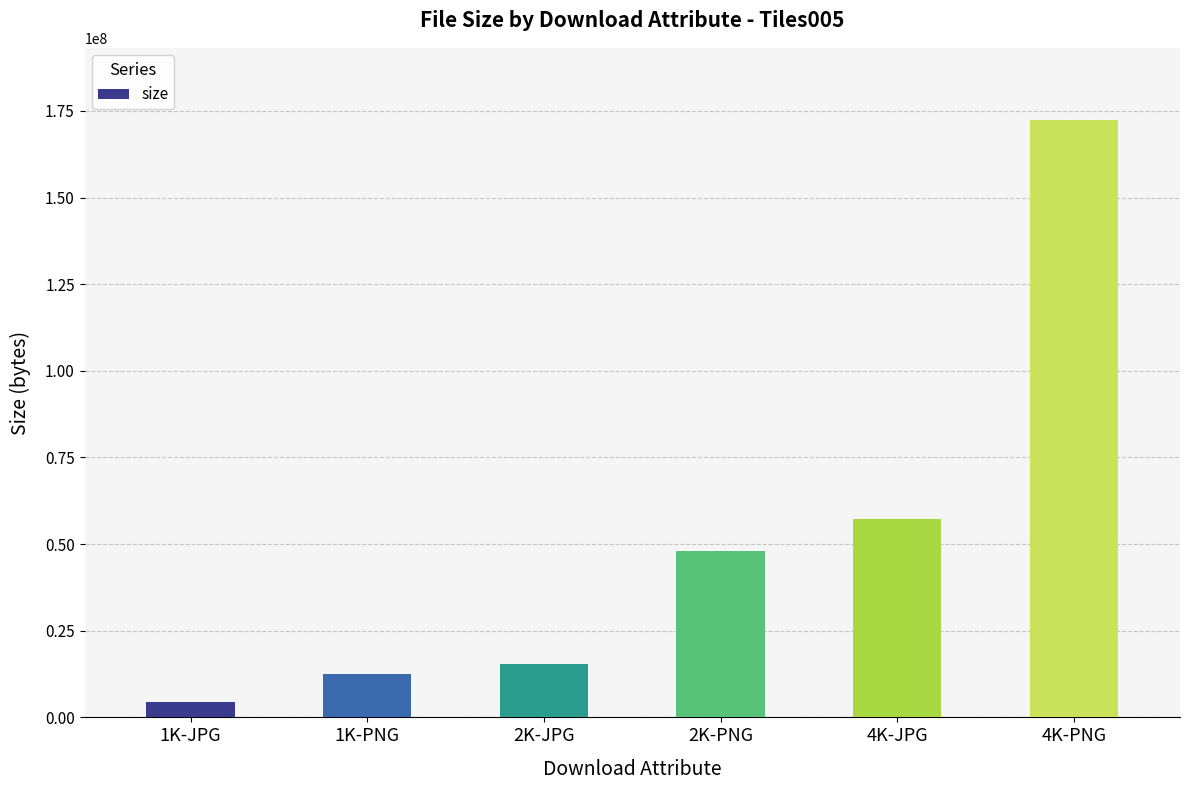

Reading left to right, what are all the values shown in this chart?

4300869	12640697	15309475	48154838	57192807	172498043